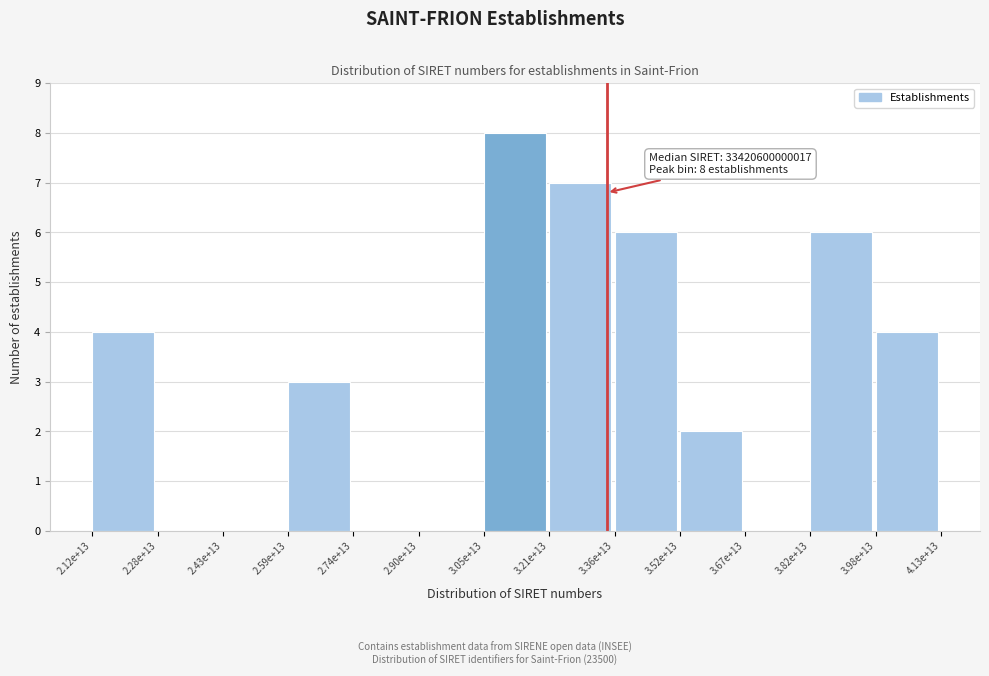

Reading right to left, what are all the values shown in this chart?

3.98e+13=4	3.82e+13=6	3.67e+13=0	3.52e+13=2	3.36e+13=6	3.21e+13=7	3.05e+13=8	2.90e+13=0	2.74e+13=0	2.59e+13=3	2.43e+13=0	2.28e+13=0	2.12e+13=4